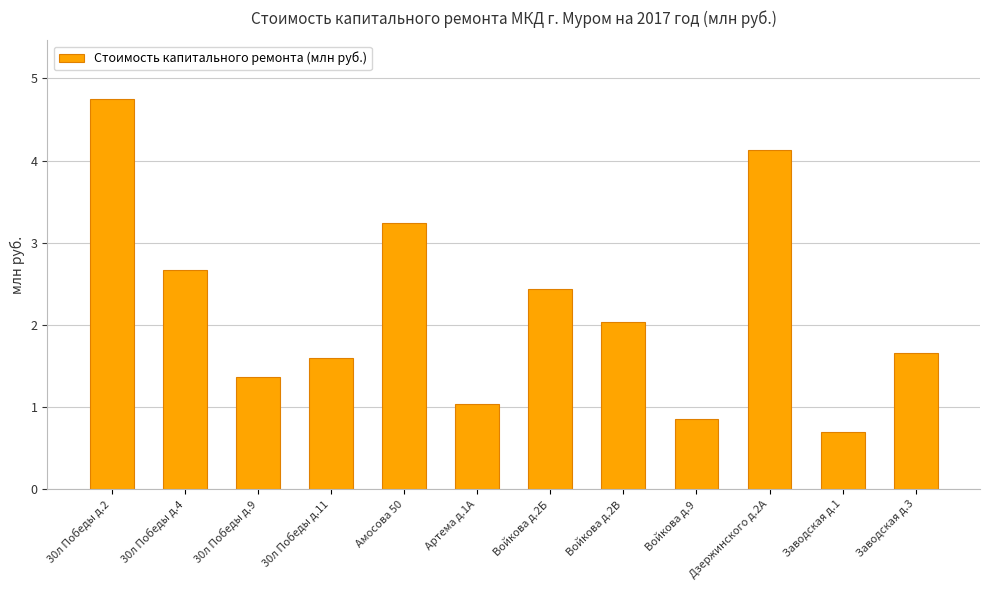

Are the bars grouped side by side (vs. stacked)?

No